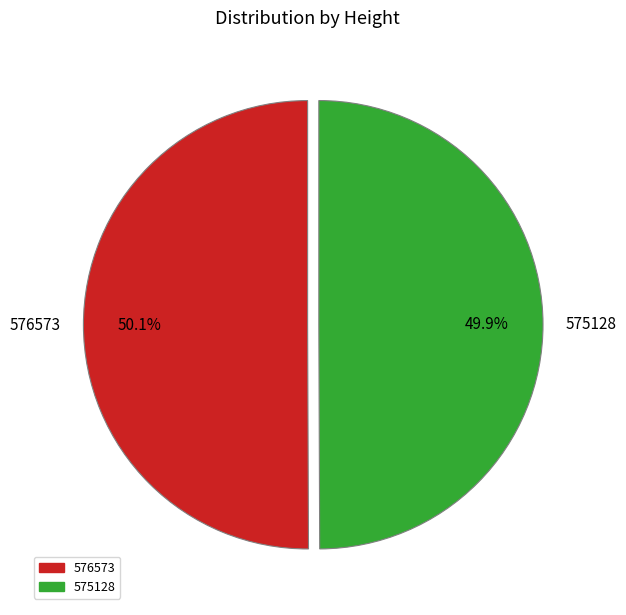

To the nearest percent, what is the combined percentage of 575128 and 576573?

100%